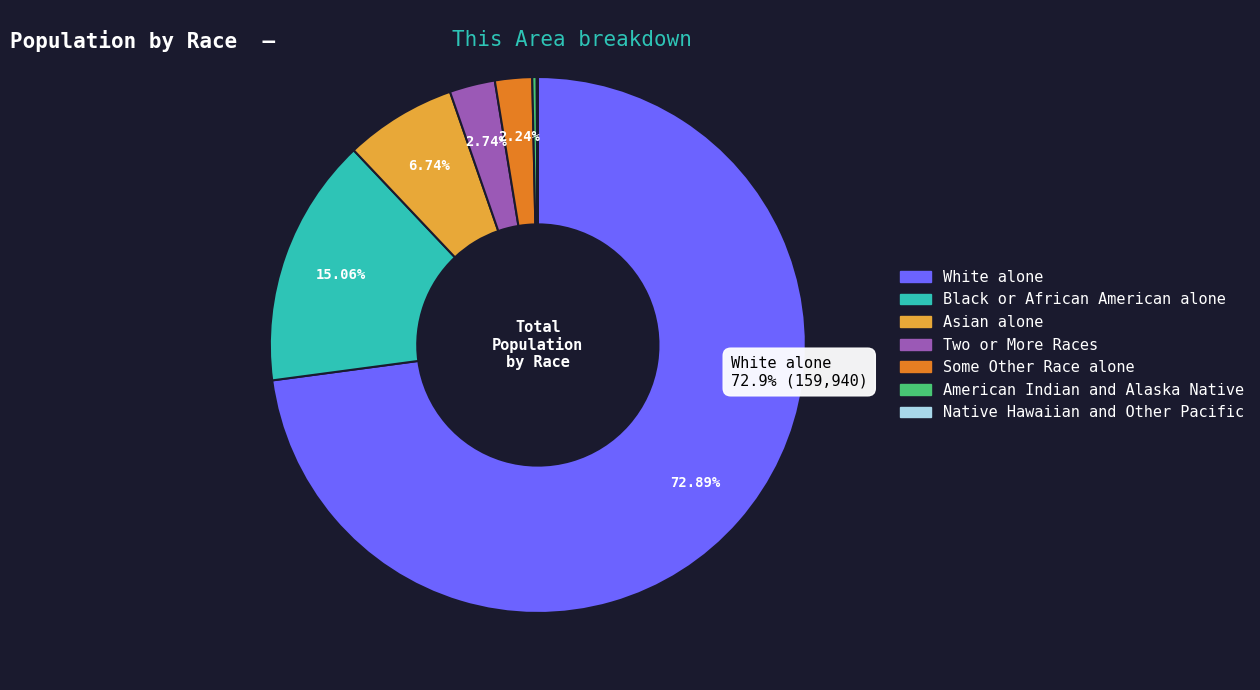

What percentage is NOT represented by White alone?

27.1%